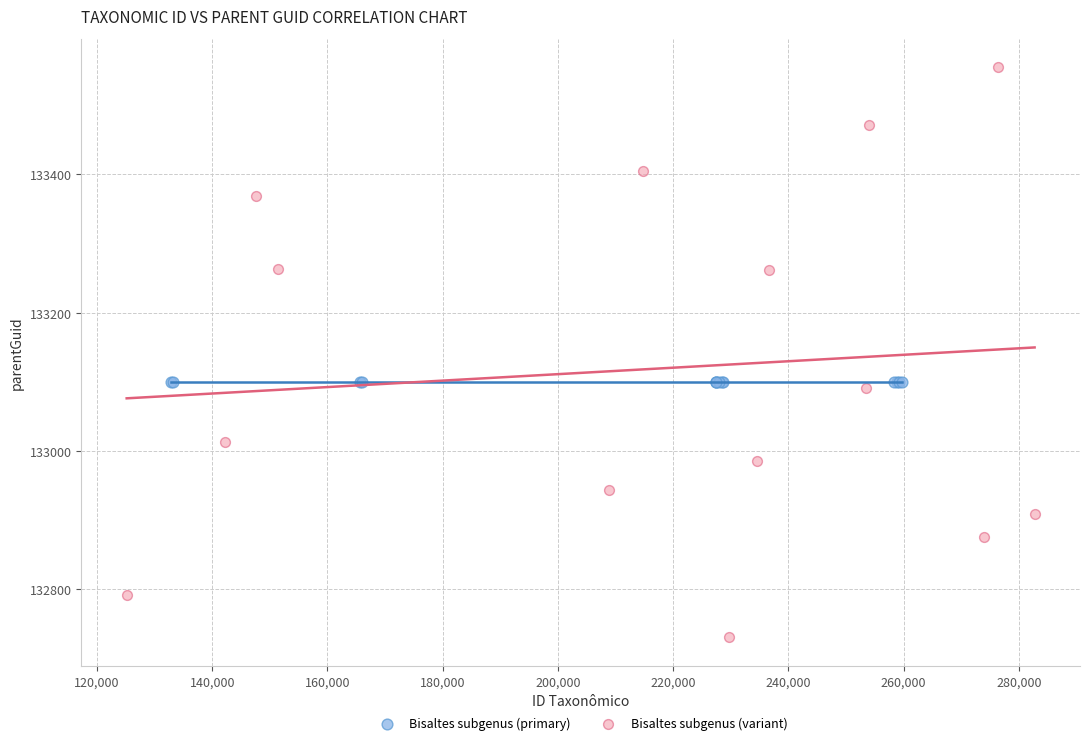

Which series reaches the minimum Y coordinate?

Bisaltes subgenus (variant)